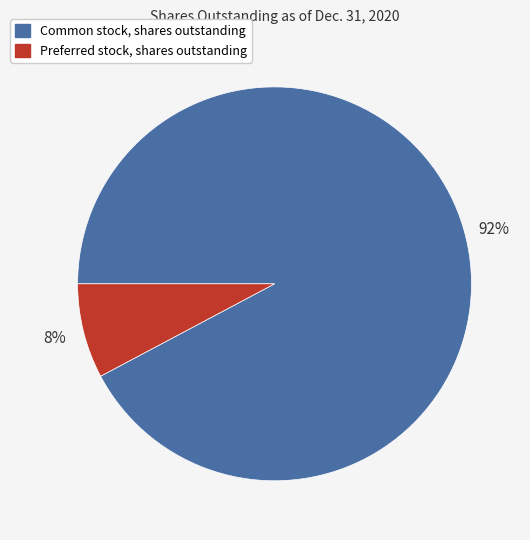

Does Common stock, shares outstanding account for over 50% of the chart?

Yes